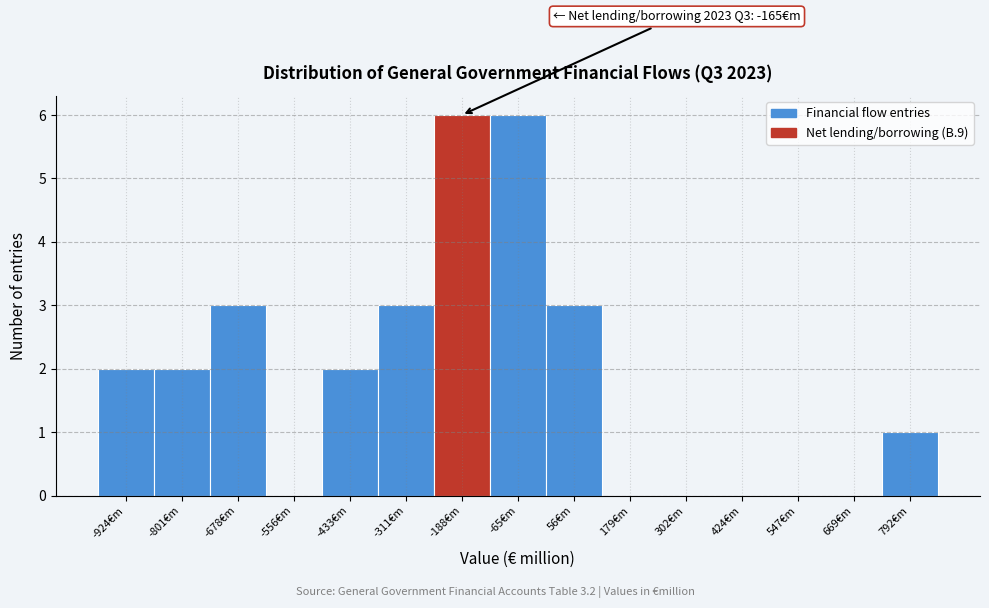

Reading left to right, extract all data points from this chart.

-924€m=2	-801€m=2	-678€m=3	-556€m=0	-433€m=2	-311€m=3	-188€m=6	-65€m=6	56€m=3	179€m=0	302€m=0	424€m=0	547€m=0	669€m=0	792€m=1